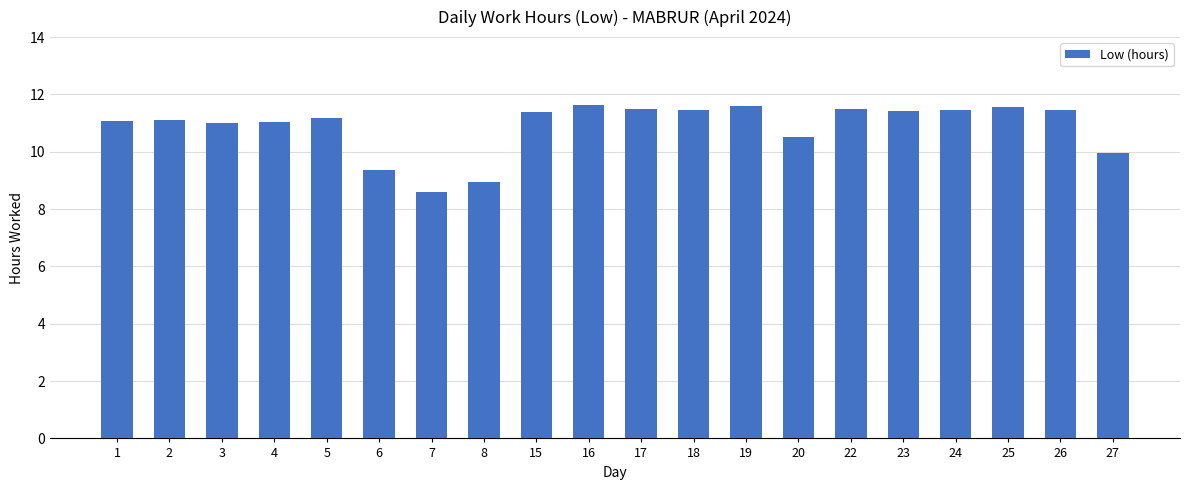

Approximately how many times larger is the value at 2 compared to 25?

1.0